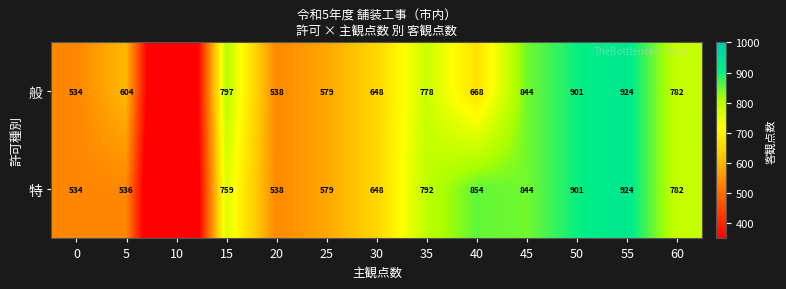

Between 50 and 35, which is larger?

50